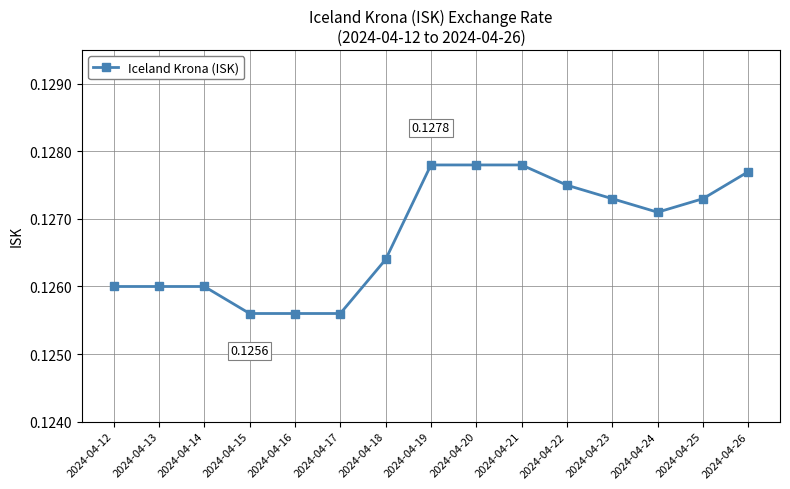

Between 2024-04-22 and 2024-04-24, which is larger?

2024-04-22